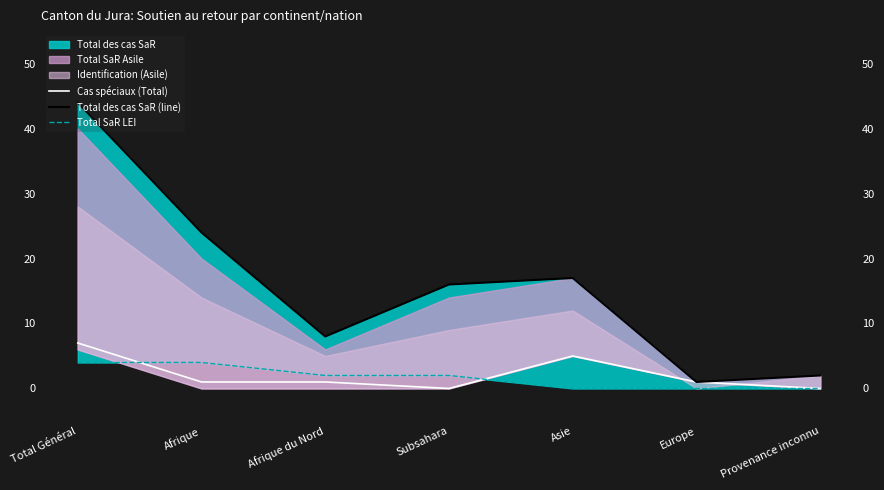

How many lines are shown in the chart?

3